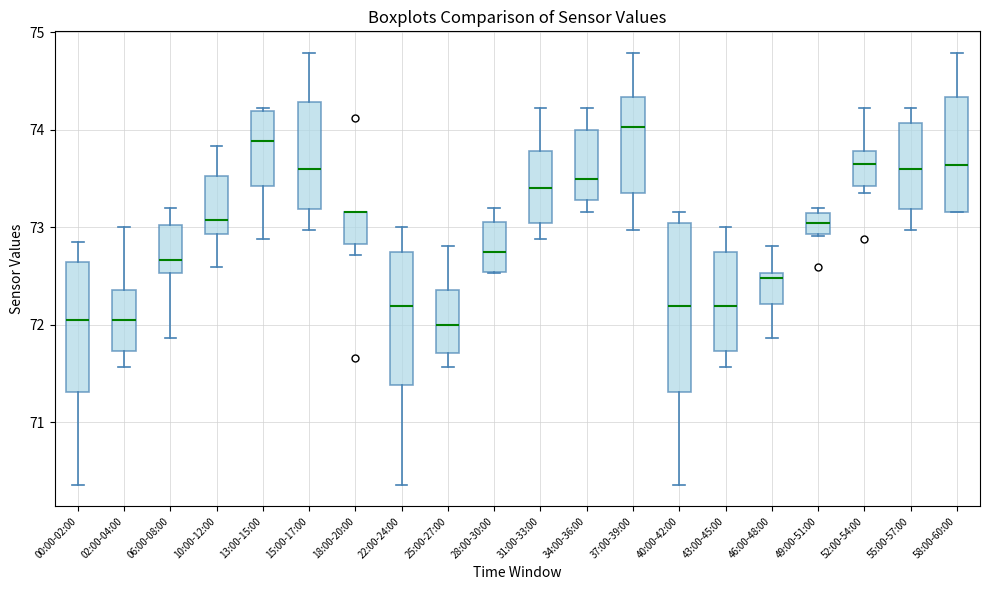

Reading left to right, transcribe this box plot: for each box, give where its median line is, the range the box spans, and where its two whiskers end, as read against the y-axis. The values are not printed on the chart, so give them approximately, as read against the axis.

00:00-02:00: median 72.0, box 71.3 to 72.6, whiskers 70.4 to 72.9
02:00-04:00: median 72.0, box 71.7 to 72.4, whiskers 71.6 to 73.0
06:00-08:00: median 72.7, box 72.5 to 73.0, whiskers 71.9 to 73.2
10:00-12:00: median 73.1, box 72.9 to 73.5, whiskers 72.6 to 73.8
13:00-15:00: median 73.9, box 73.4 to 74.2, whiskers 72.9 to 74.2
15:00-17:00: median 73.6, box 73.2 to 74.3, whiskers 73.0 to 74.8
18:00-20:00: median 73.2 (drawn on the box's upper edge), box 72.8 to 73.2, whiskers 72.7 to 73.2
22:00-24:00: median 72.2, box 71.4 to 72.7, whiskers 70.4 to 73.0
25:00-27:00: median 72.0, box 71.7 to 72.4, whiskers 71.6 to 72.8
28:00-30:00: median 72.8, box 72.5 to 73.1, whiskers 72.5 to 73.2
31:00-33:00: median 73.4, box 73.0 to 73.8, whiskers 72.9 to 74.2
34:00-36:00: median 73.5, box 73.3 to 74.0, whiskers 73.2 to 74.2
37:00-39:00: median 74.0, box 73.4 to 74.3, whiskers 73.0 to 74.8
40:00-42:00: median 72.2, box 71.3 to 73.1, whiskers 70.4 to 73.2
43:00-45:00: median 72.2, box 71.7 to 72.7, whiskers 71.6 to 73.0
46:00-48:00: median 72.5 (just below the box's upper edge), box 72.2 to 72.5, whiskers 71.9 to 72.8
49:00-51:00: median 73.1 (inside the box), box 72.9 to 73.1, whiskers 72.9 to 73.2
52:00-54:00: median 73.7, box 73.4 to 73.8, whiskers 73.4 (just below the box's lower edge) to 74.2
55:00-57:00: median 73.6, box 73.2 to 74.1, whiskers 73.0 to 74.2
58:00-60:00: median 73.6, box 73.2 to 74.3, whiskers 73.2 to 74.8